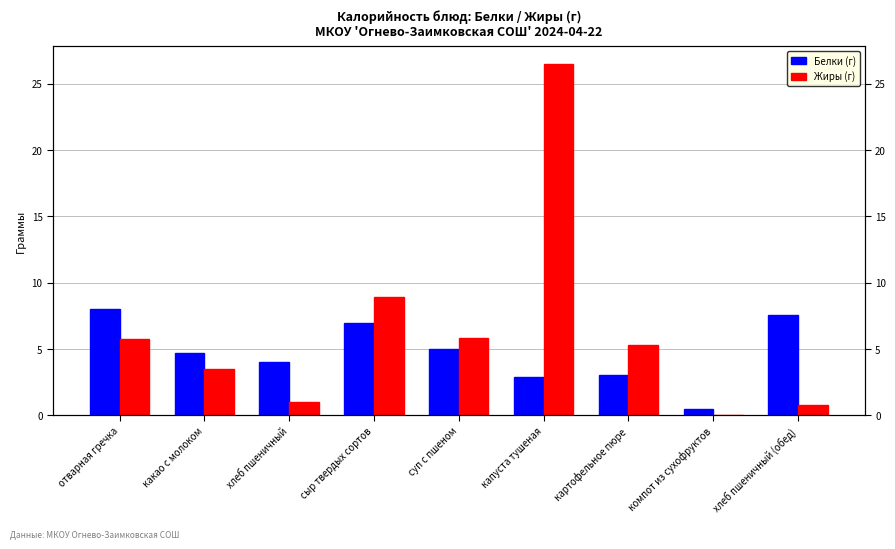

What is the label of the 3rd bar from the left?

хлеб пшеничный